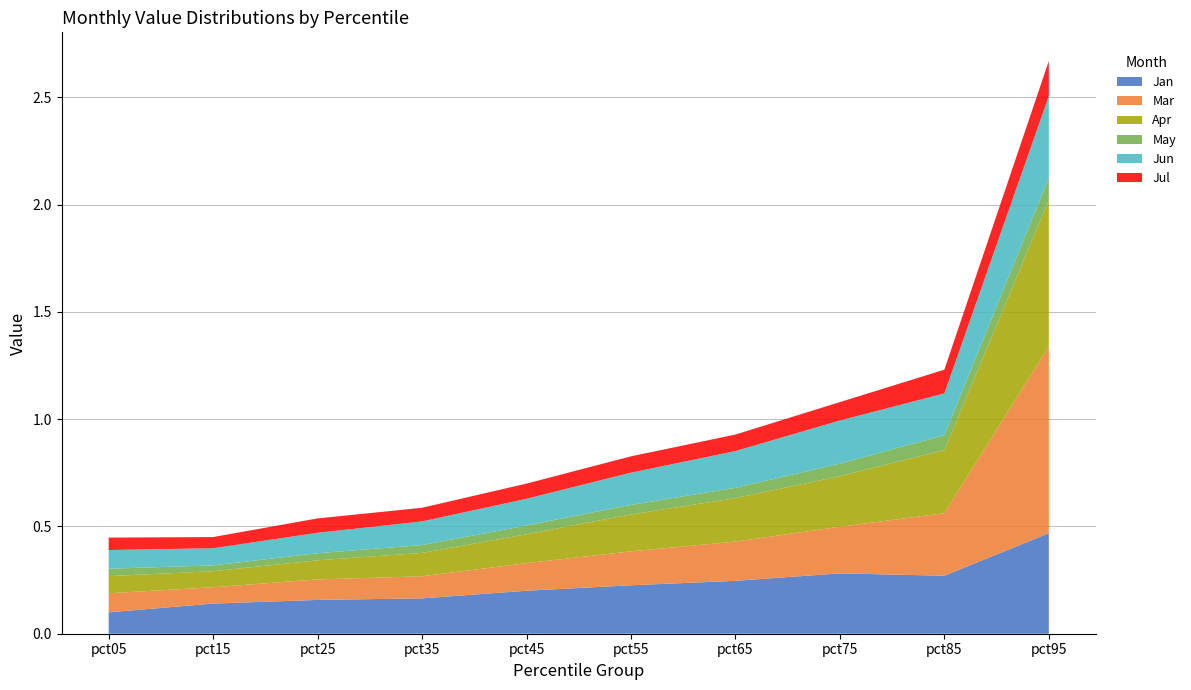

Reading left to right, extract all data points from this chart.

Jan: 0.1	0.1	0.2	0.2	0.2	0.2	0.2	0.3	0.3	0.5
Mar: 0.1	0.1	0.1	0.1	0.1	0.2	0.2	0.2	0.3	0.9
Apr: 0.1	0.1	0.1	0.1	0.1	0.2	0.2	0.2	0.3	0.7
May: 0.0	0.0	0.0	0.0	0.0	0.0	0.0	0.1	0.1	0.1
Jun: 0.1	0.1	0.1	0.1	0.1	0.2	0.2	0.2	0.2	0.4
Jul: 0.1	0.1	0.1	0.1	0.1	0.1	0.1	0.1	0.1	0.2